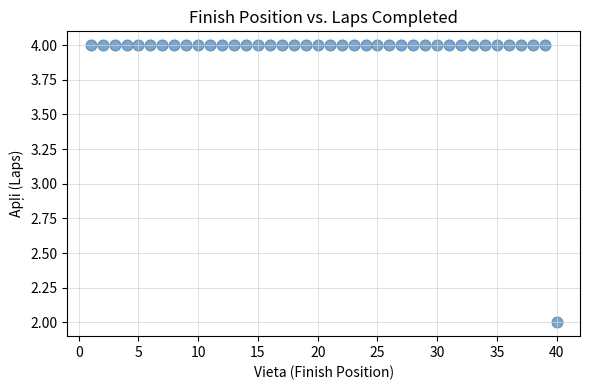

What is the range of X values (max minus min)?

39